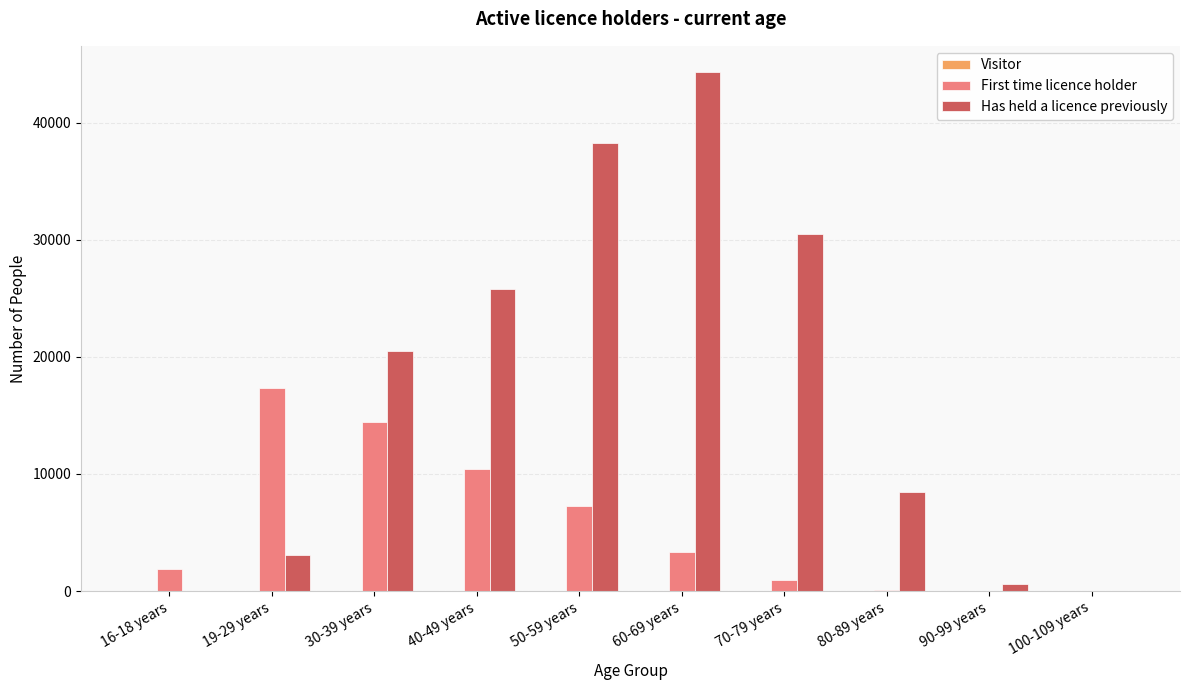

Which label corresponds to the largest value in the chart?

60-69 years